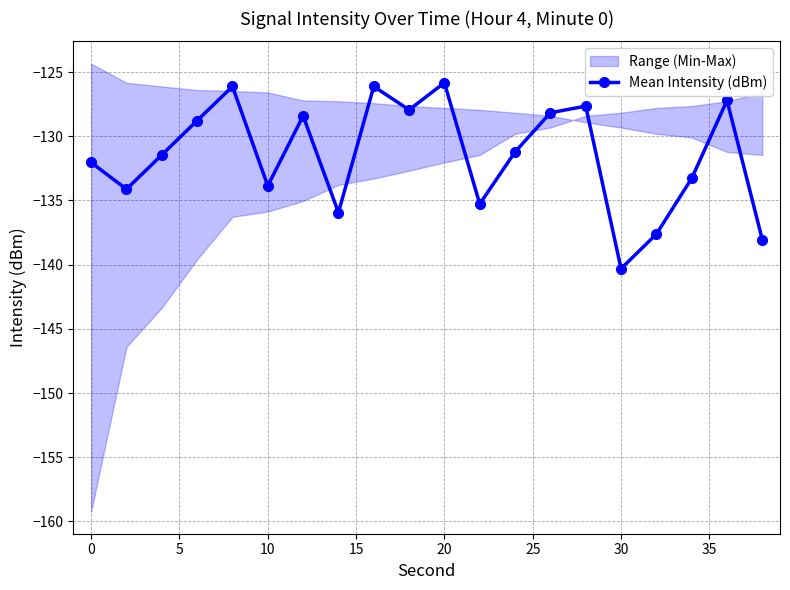

How many points are lower than both their immediate neighbors (excluding endpoints)?

6